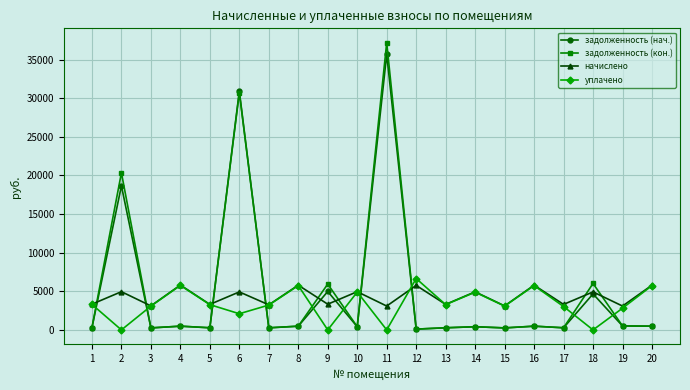

What is the highest value of the задолженность (нач.) series?

35695.5